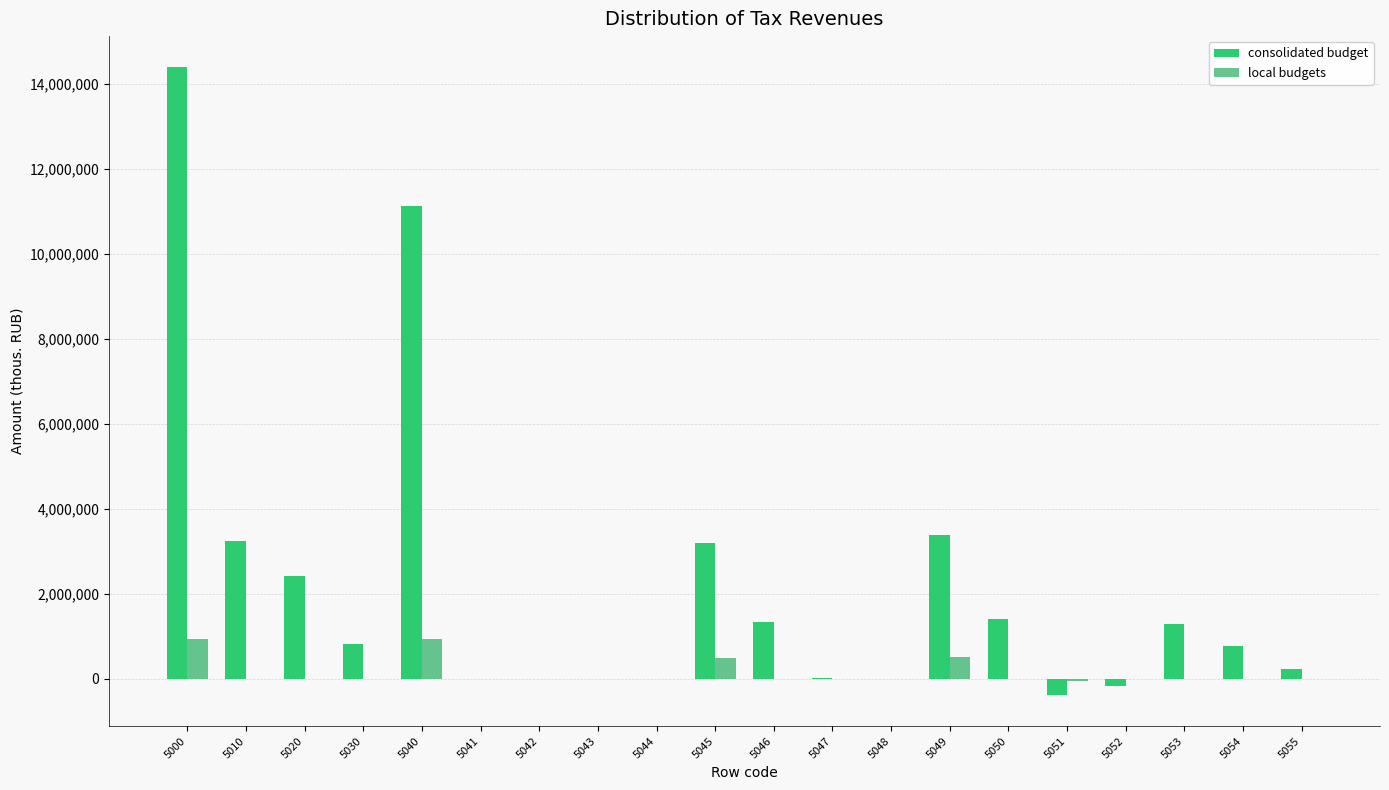

What are all the series names shown in the legend?

consolidated budget, local budgets